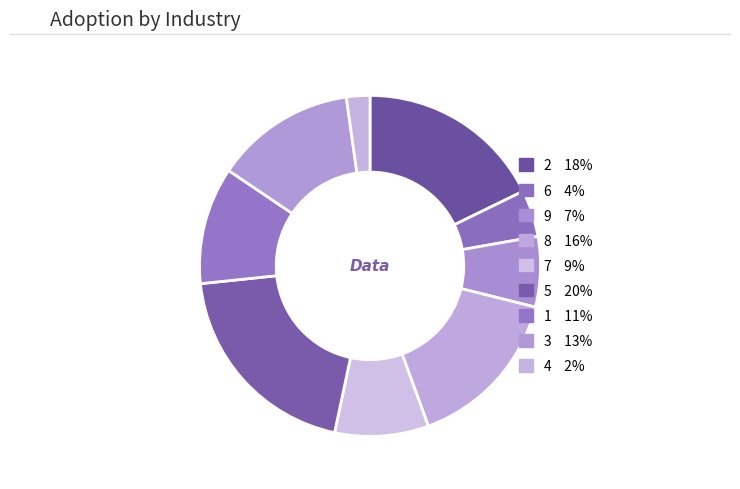

To the nearest percent, what is the average slice percentage?

11%